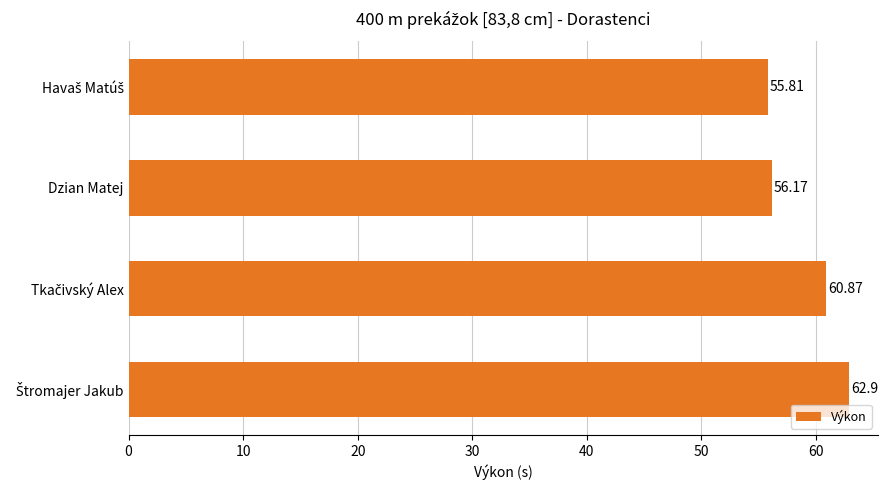

What is the label of the 3rd bar from the bottom?

Dzian Matej